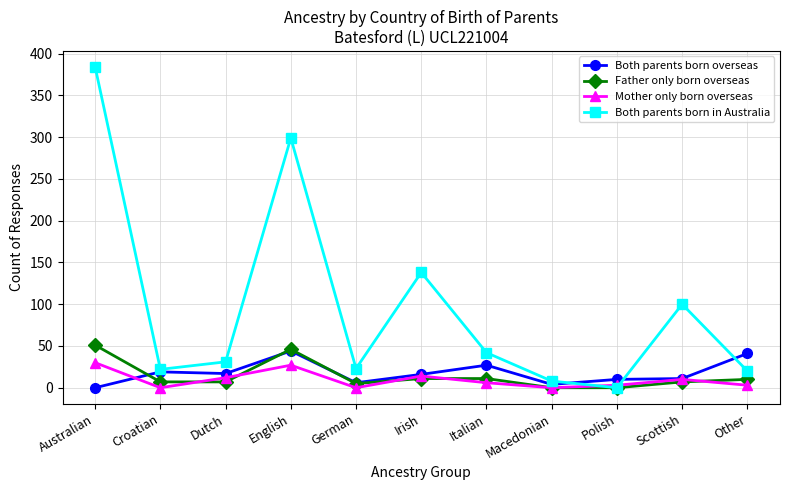

At how many categories does at least one series exceed 375?

1